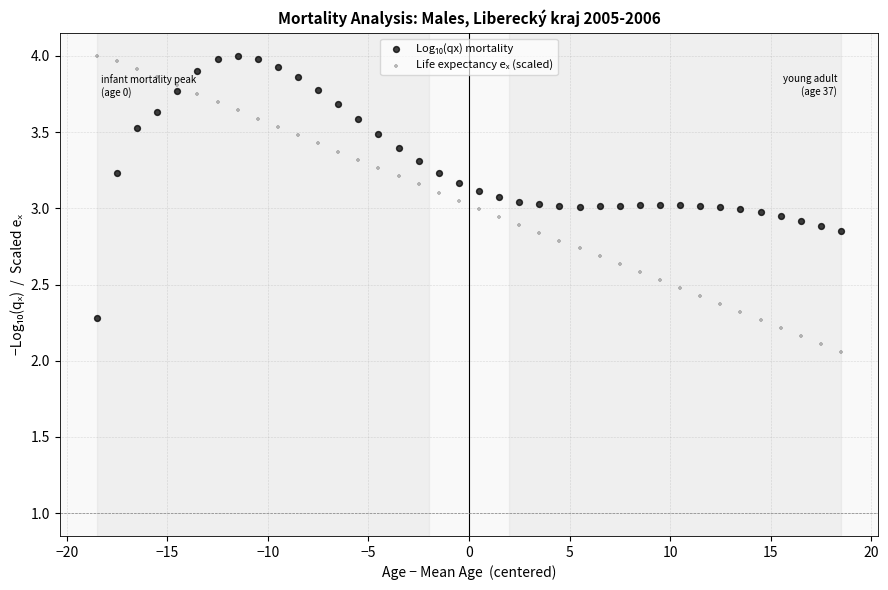

Across all data points, what is the range of Y values (max minus min)?

1.9